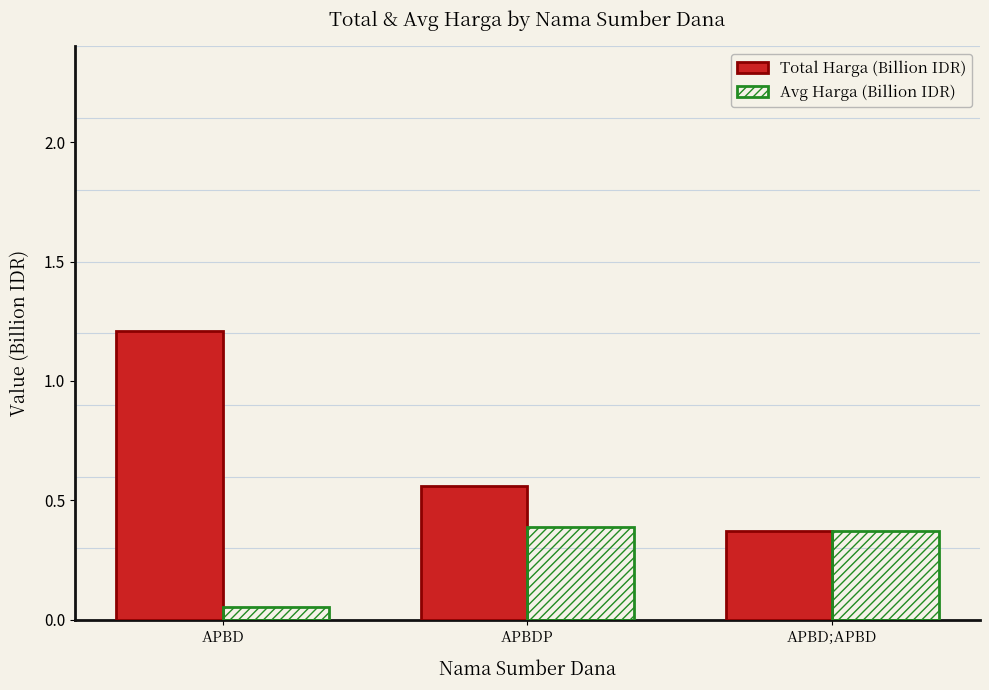

At which category is the sum across all series the highest?

APBD